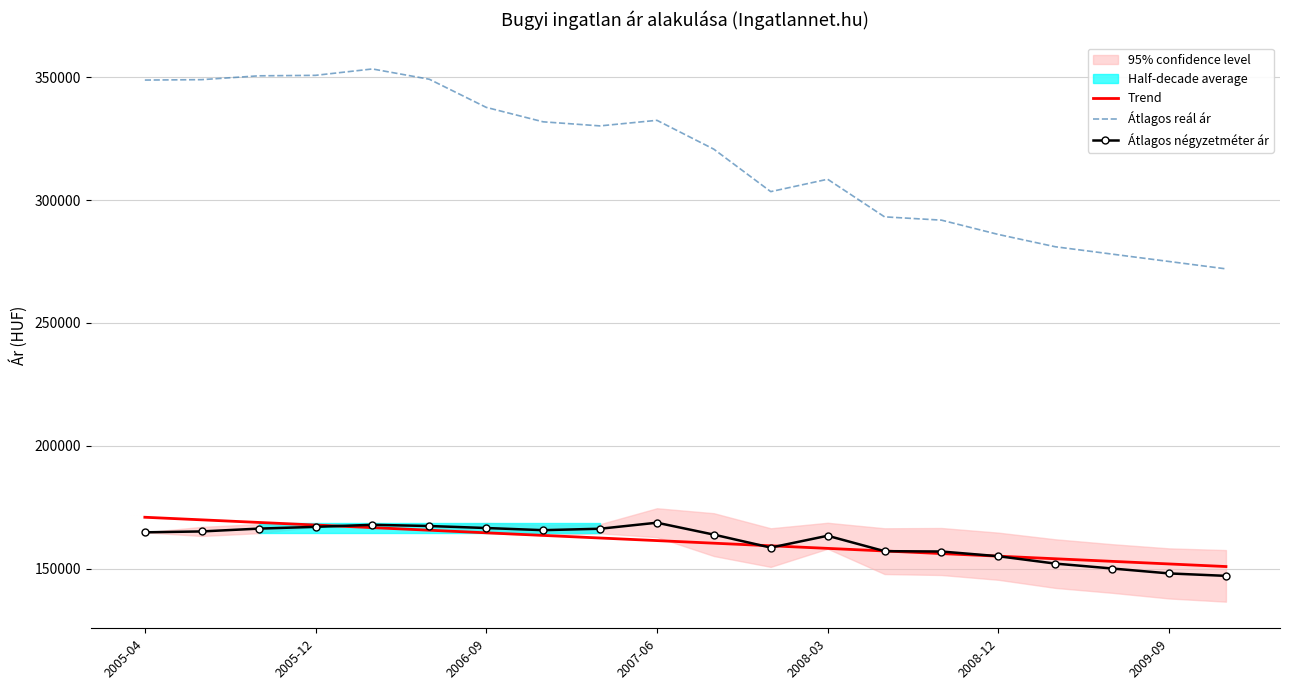

What is the spread (max minus min) of values at 17?

128000.0